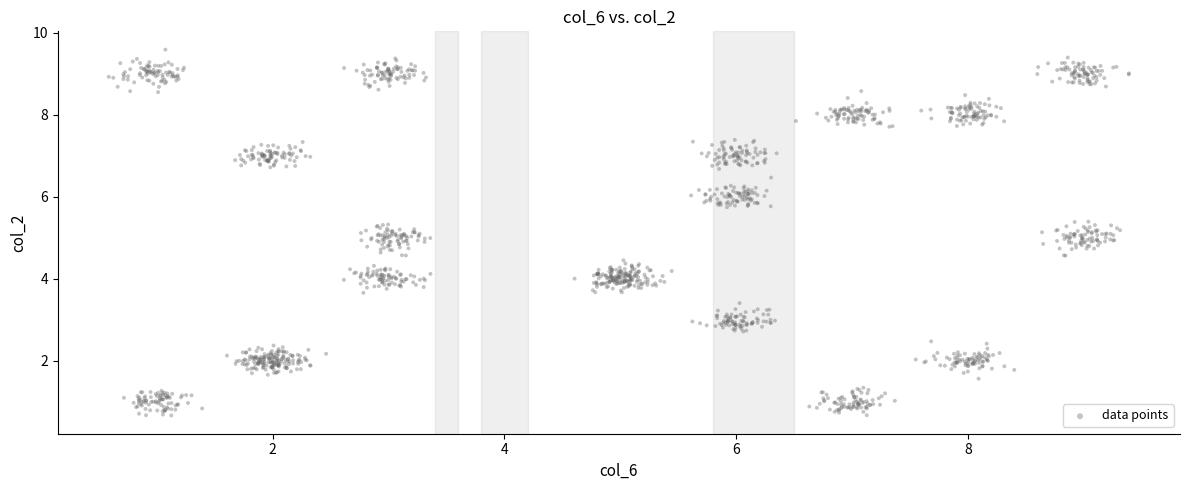

What is the range of X values (max minus min)?

8.8